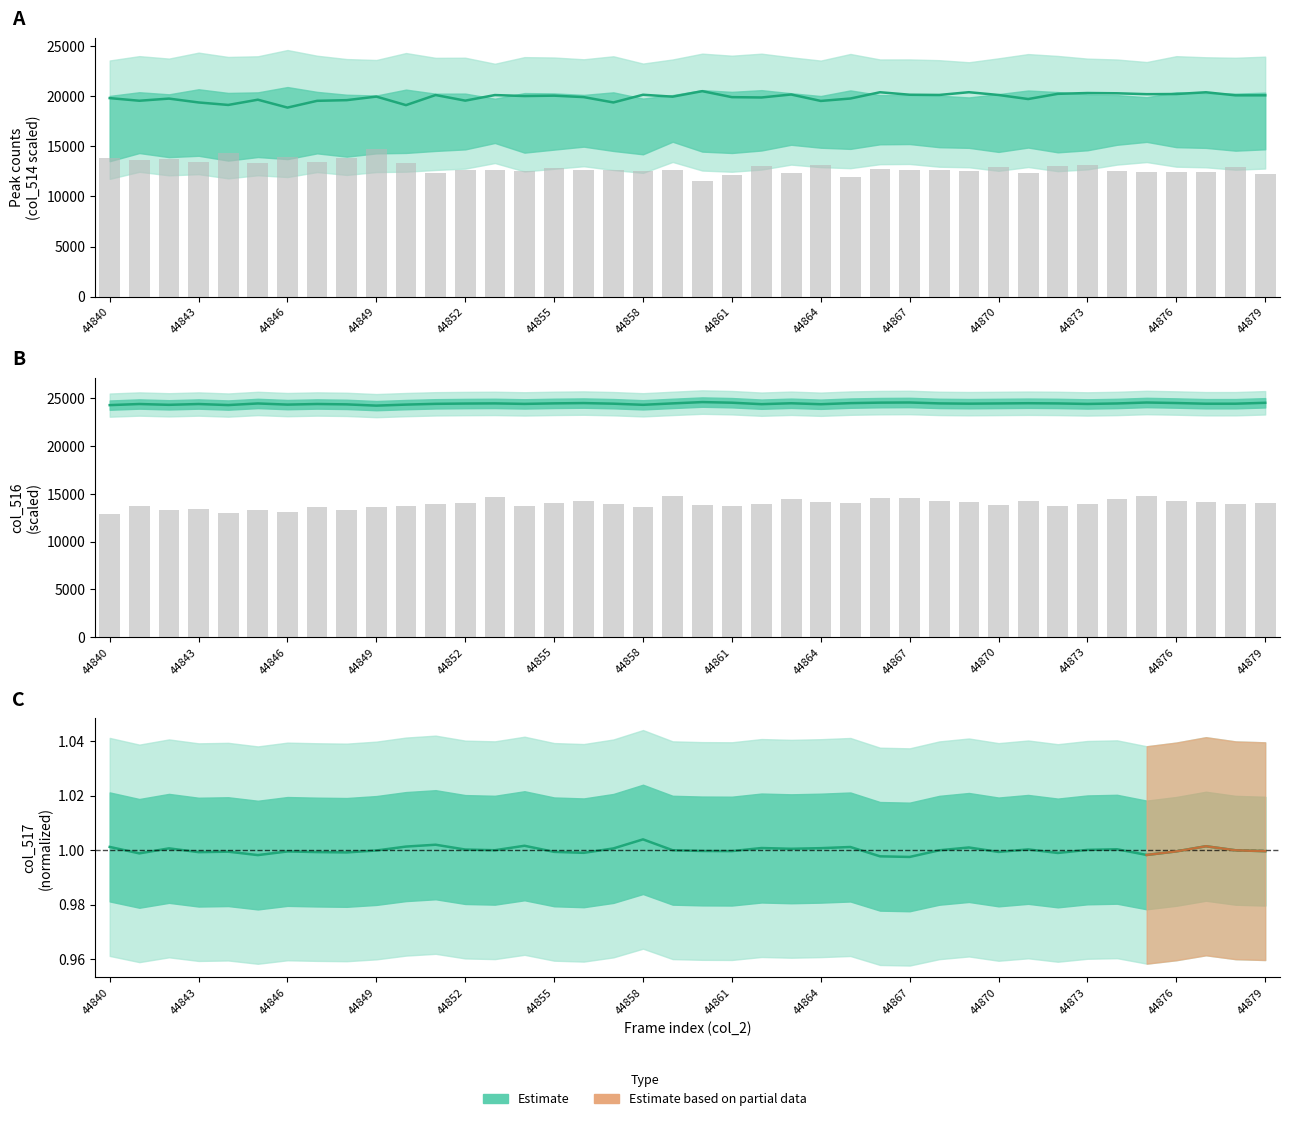

At how many categories does at least one series exceed 21167?

40